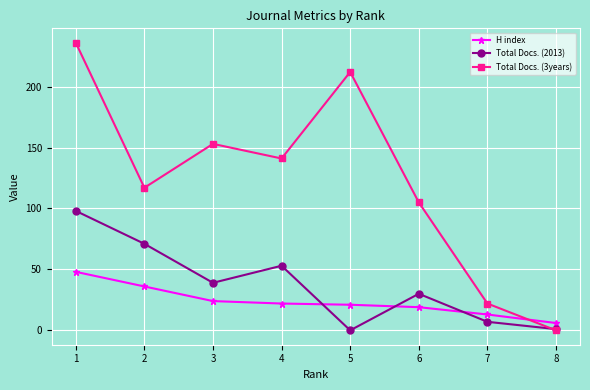

What are all the series names shown in the legend?

H index, Total Docs. (2013), Total Docs. (3years)